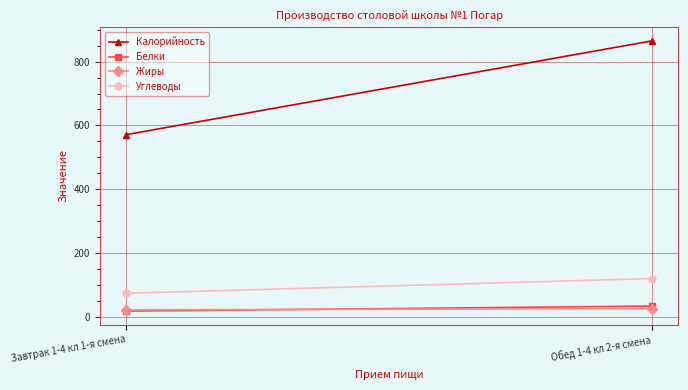

What position from the right is Обед 1-4 кл 2-я смена?

1